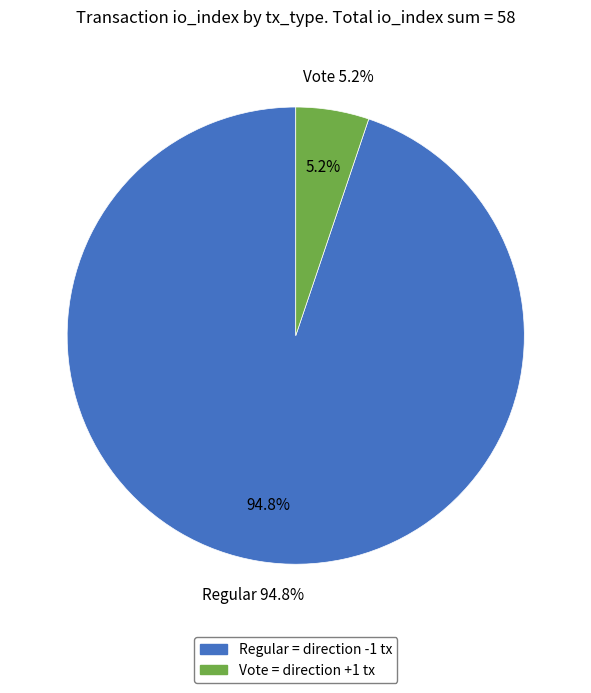

How many slices are in this pie chart?

2